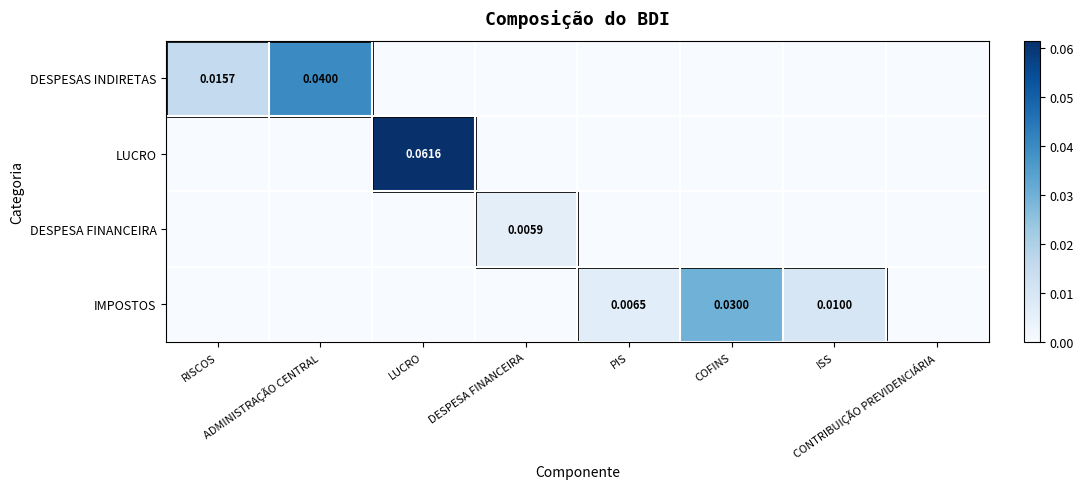

How many DESPESAS INDIRETAS values are between 0 and 1?

8